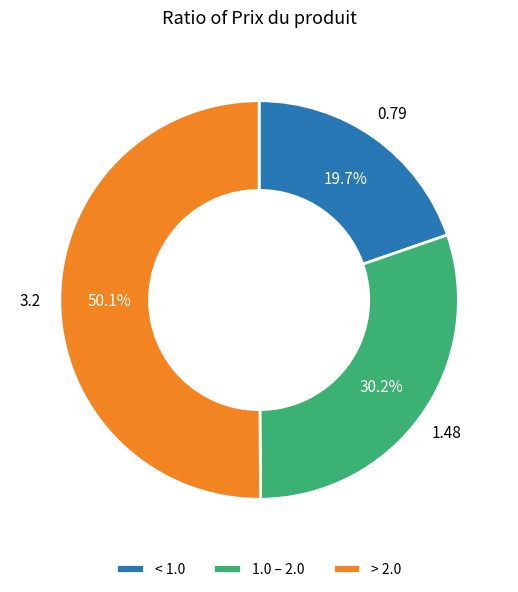

How many slices are in this pie chart?

3